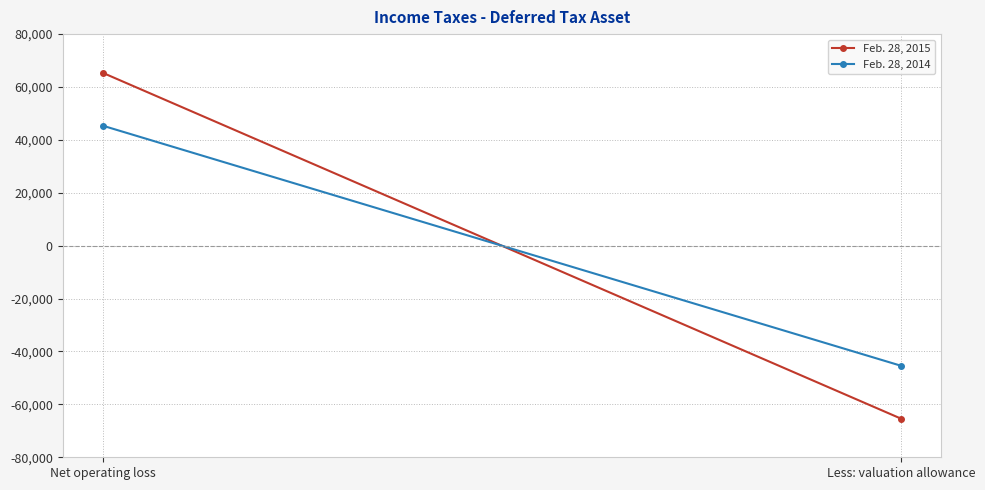

How many Feb. 28, 2015 values are between -65400 and 65400?

2